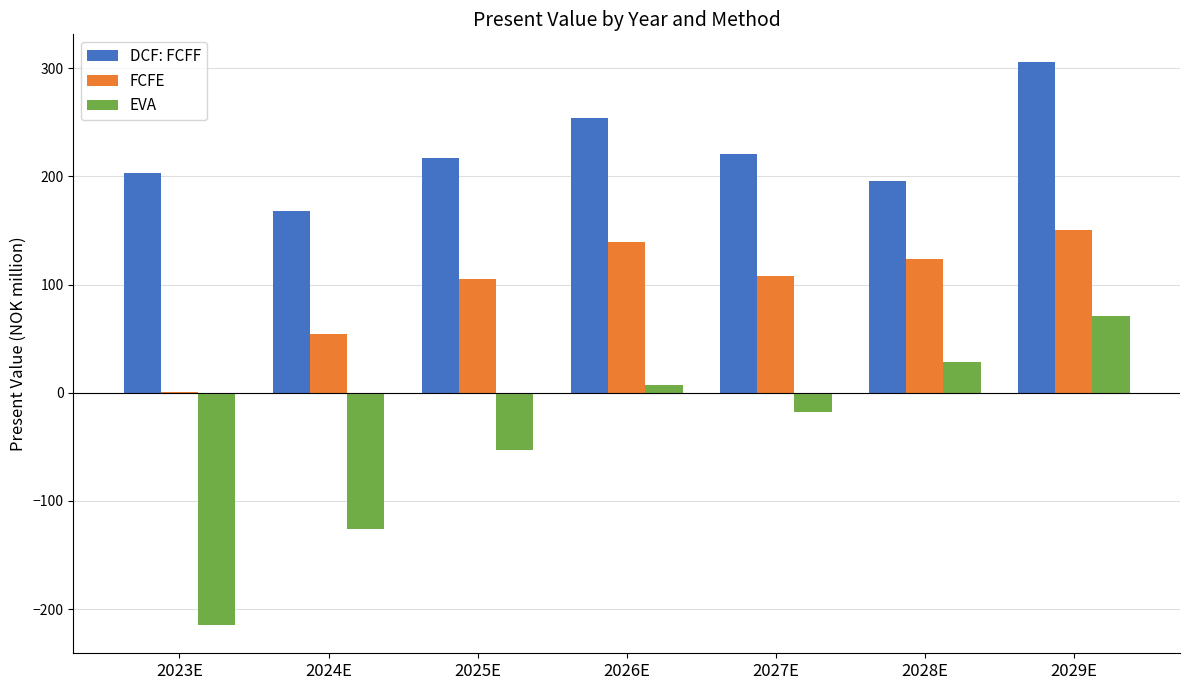

Is the value of EVA at 2029E greater than the value of FCFE at 2029E?

No